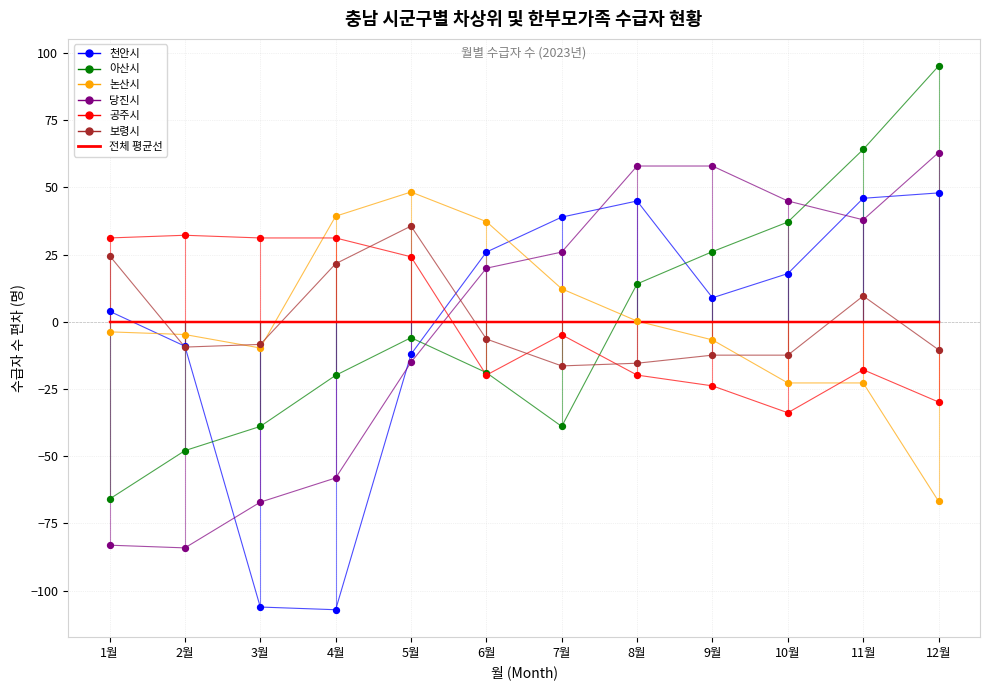

What is the X range (max minus min) for the scatter plot?

11.0